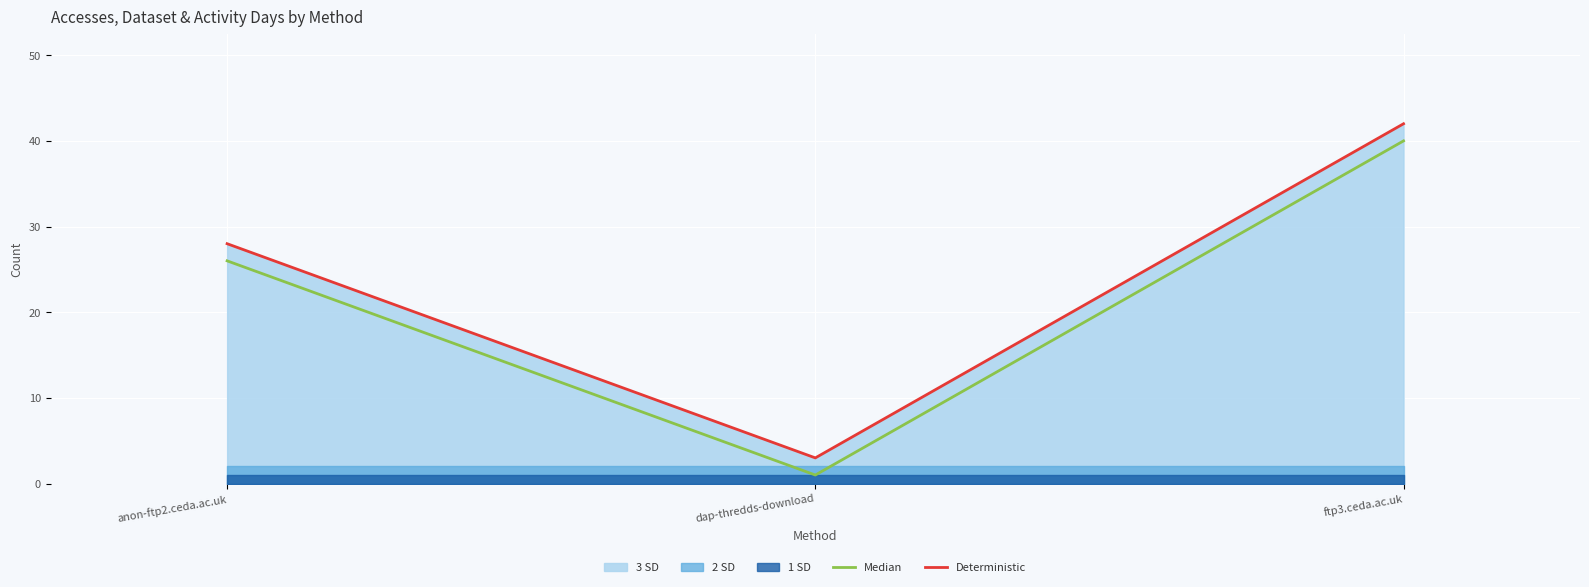

The value of Deterministic at ftp3.ceda.ac.uk is 28. True or false?

False